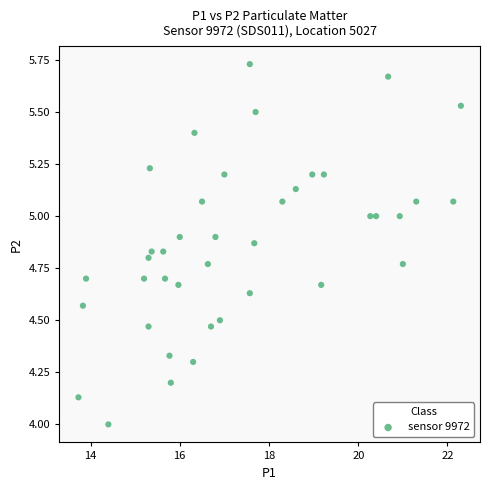

What is the range of X values (max minus min)?

8.6